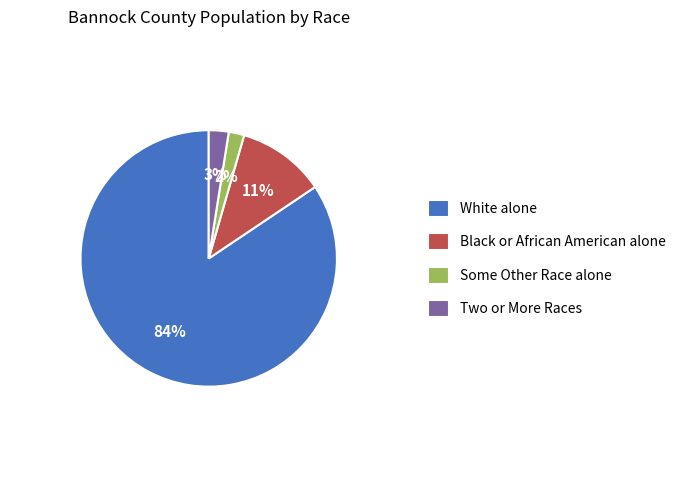

Is it true that White alone is 68% of the pie?

False